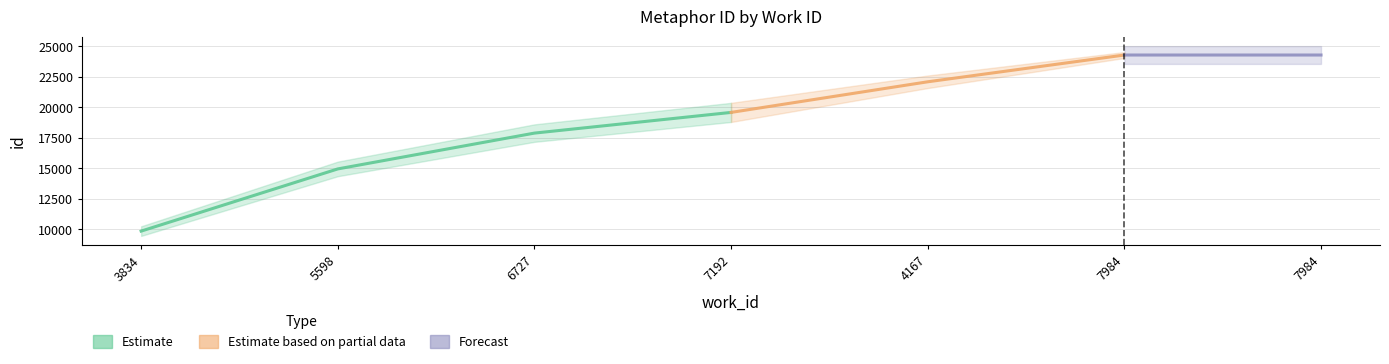

Between 5598 and 3834, which is larger?

5598